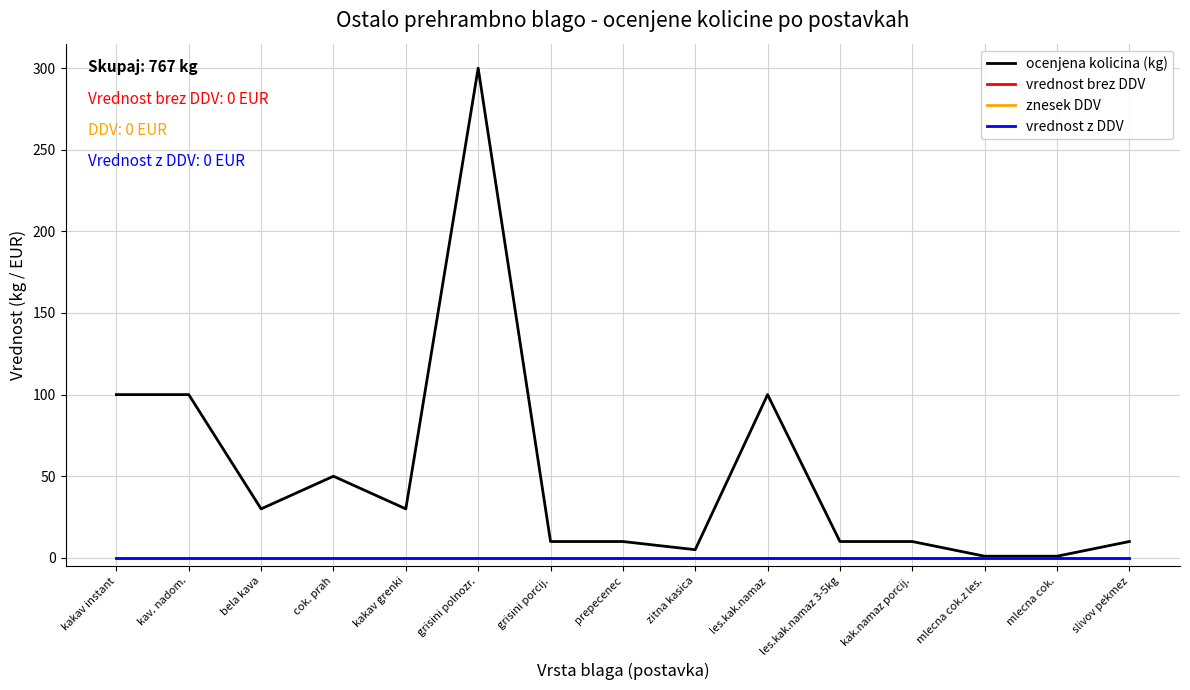

Is this an area chart (filled region under the line)?

No